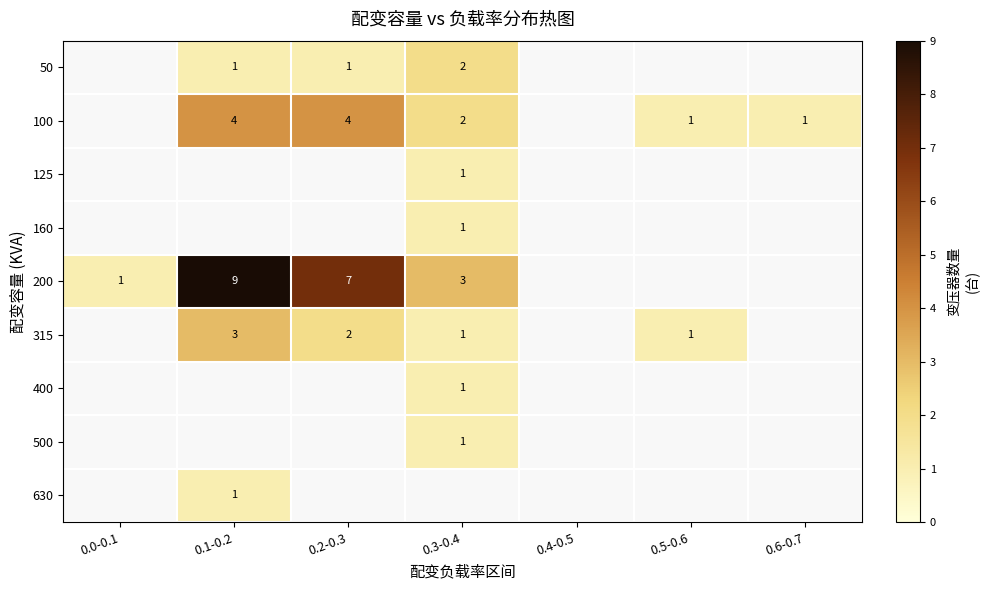

The value of 200 at 0.0-0.1 is 1. True or false?

True